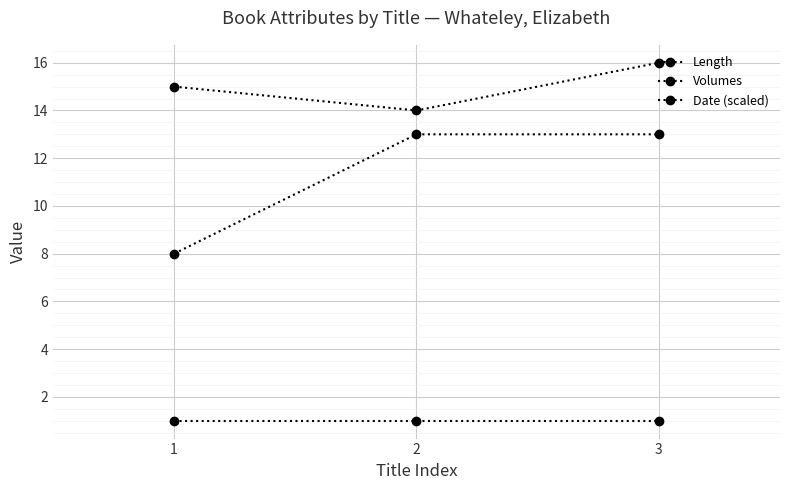

Is this an area chart (filled region under the line)?

No